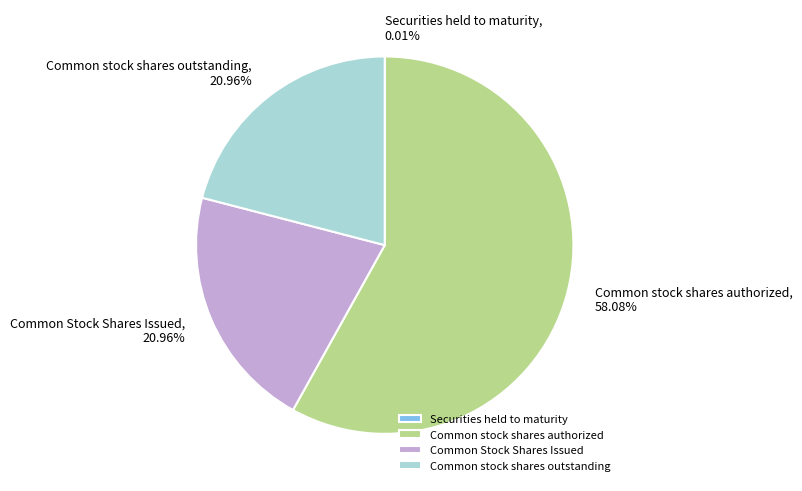

The Common stock shares authorized slice represents 58% of the pie. True or false?

True